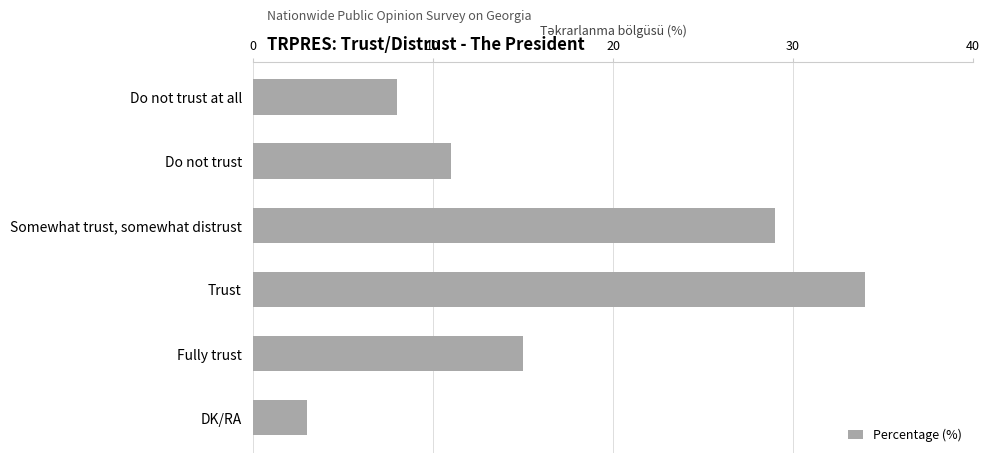

Rank the categories by value from highest to lowest.

Trust, Somewhat trust, somewhat distrust, Fully trust, Do not trust, Do not trust at all, DK/RA